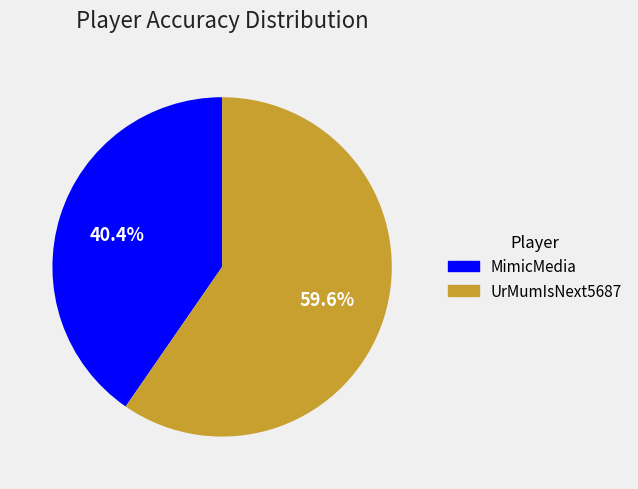

Rank the categories by value from lowest to highest.

MimicMedia, UrMumIsNext5687